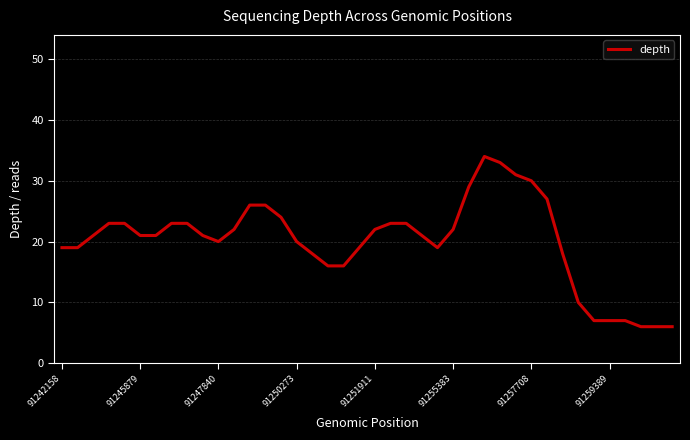

What is the smallest value displayed?

6